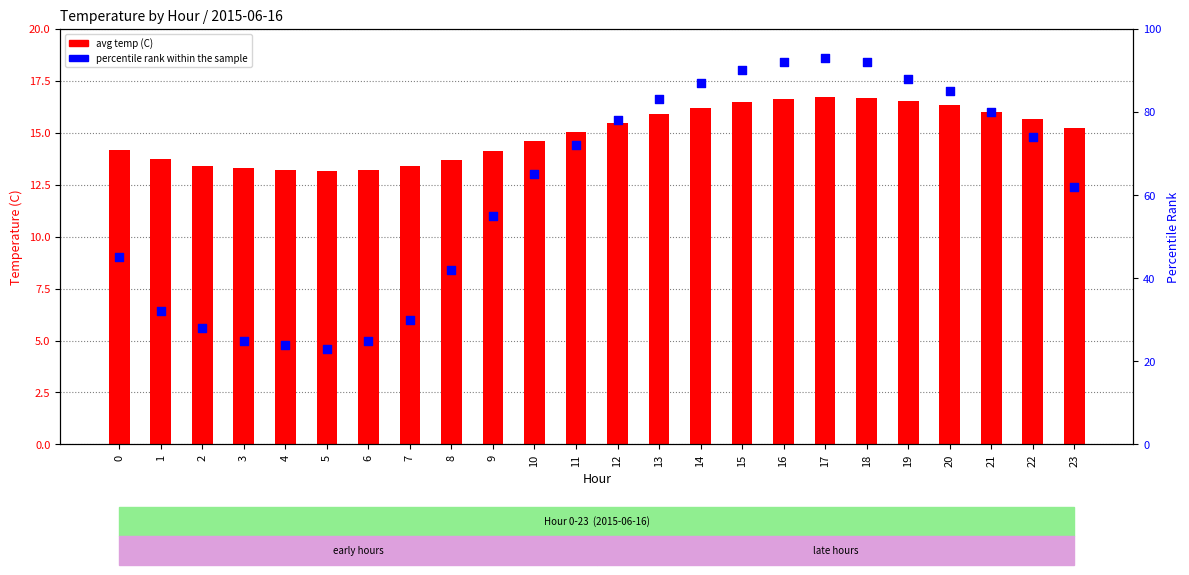

Is the value of percentile rank within the sample at 14 greater than the value of avg temp (C) at 1?

Yes